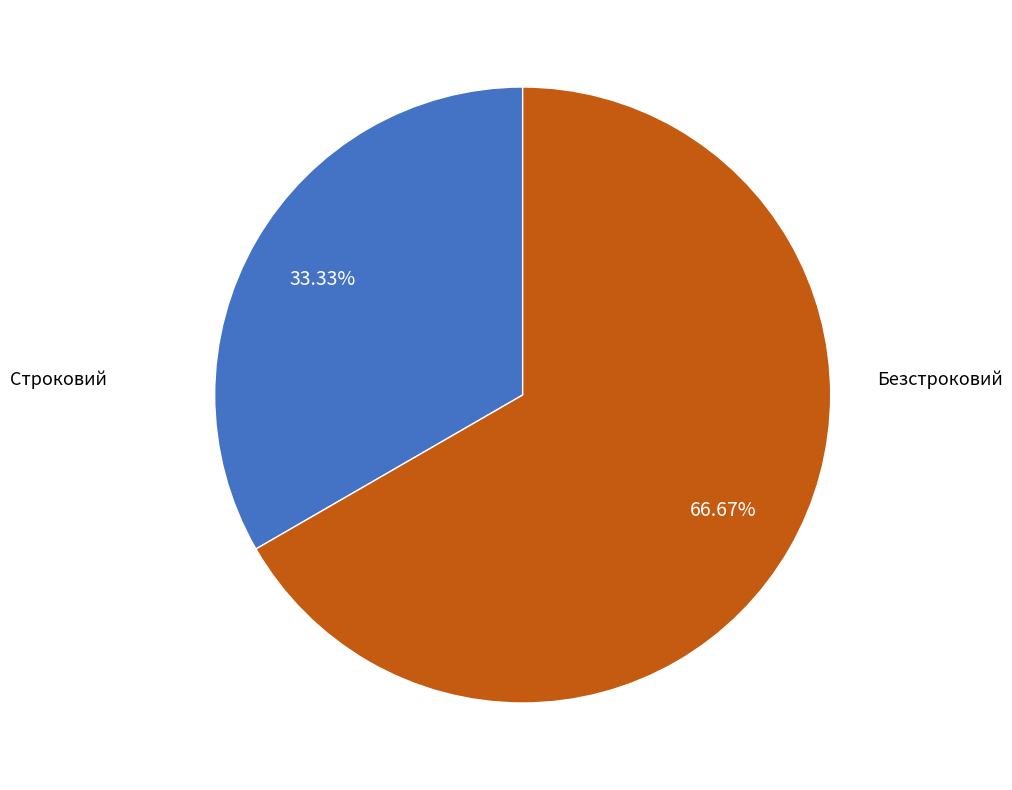

Does any single category account for the majority?

Yes